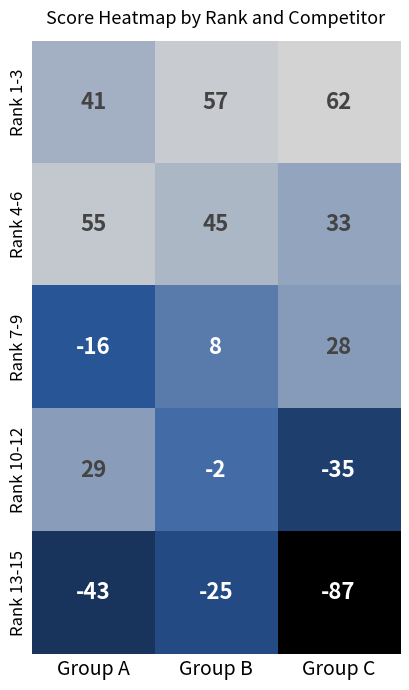

Which series has the largest range (max minus min)?

Rank 10-12